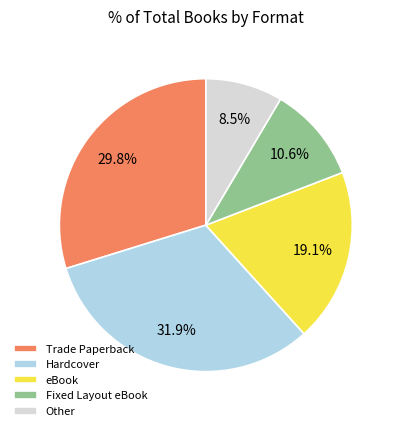

Rank the categories by value from highest to lowest.

Hardcover, Trade Paperback, eBook, Fixed Layout eBook, Other